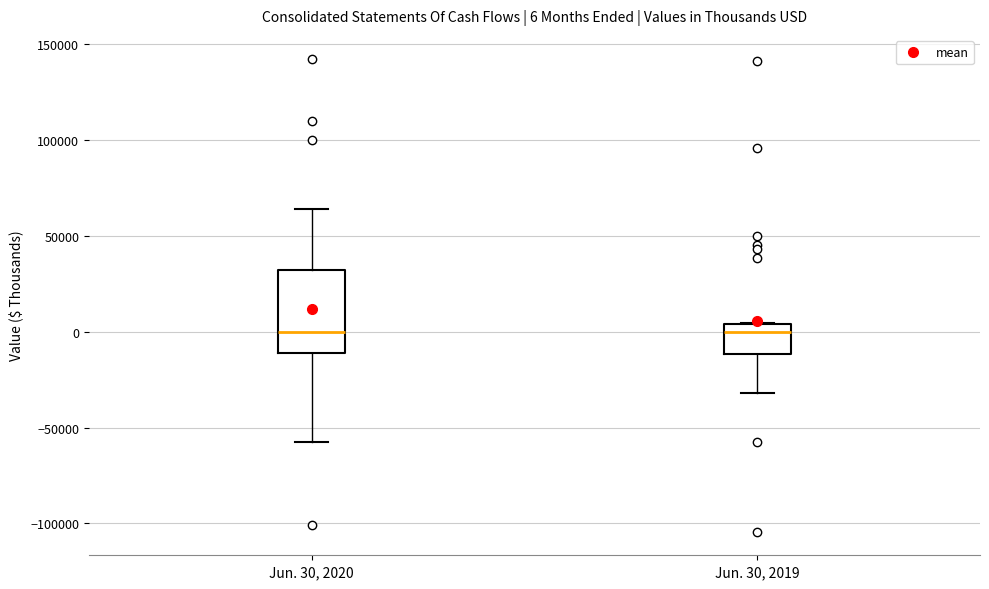

Comparing the boxes themselves (not the whiskers), which one is the tallest?

Jun. 30, 2020